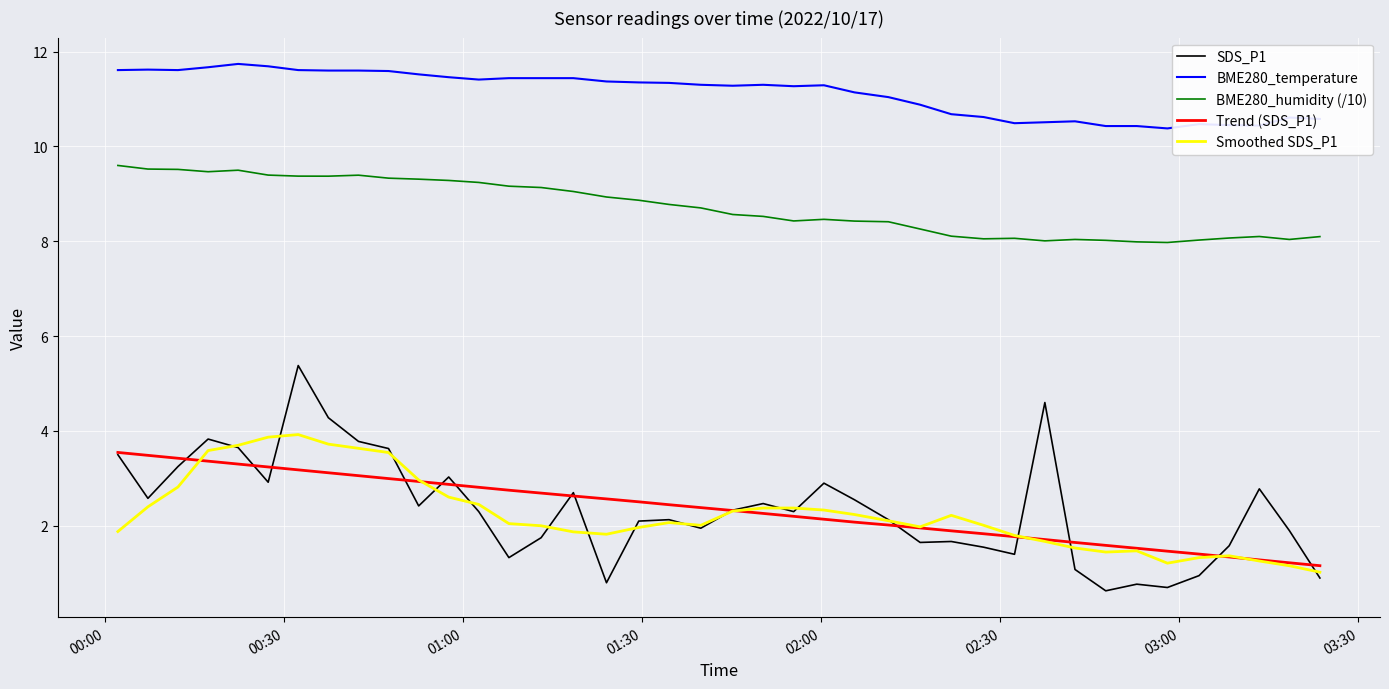

True or false: Smoothed SDS_P1 and Trend (SDS_P1) intersect in this chart.

True